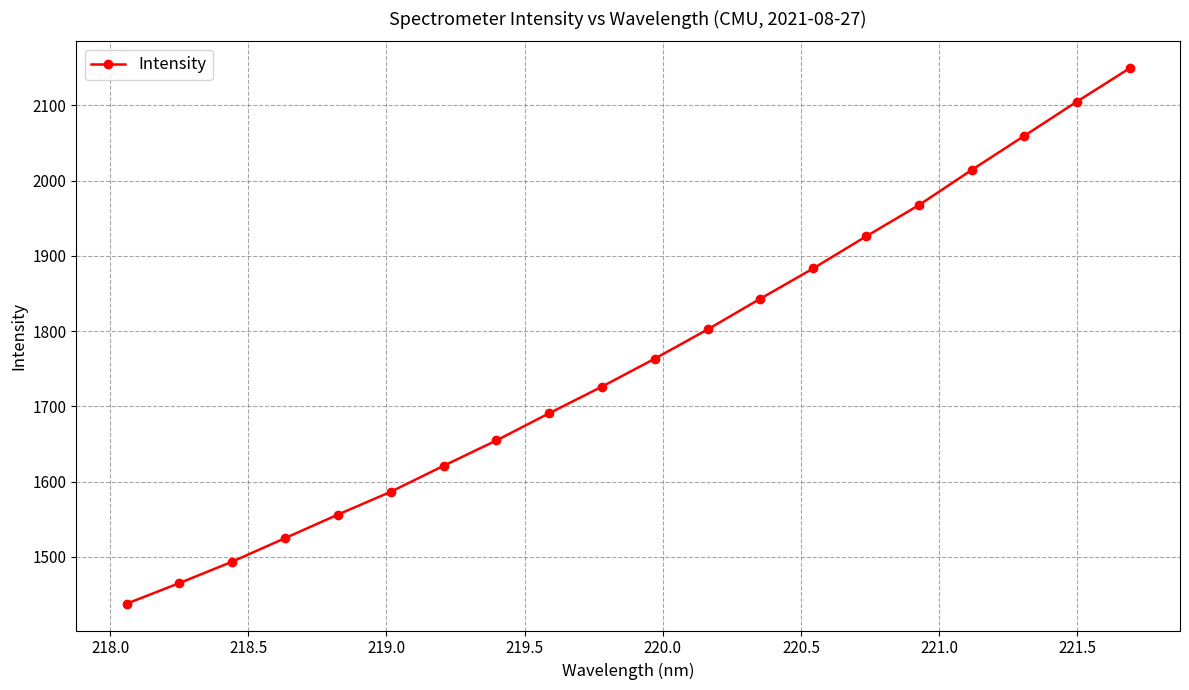

What is the minimum value shown in the chart?

1437.6